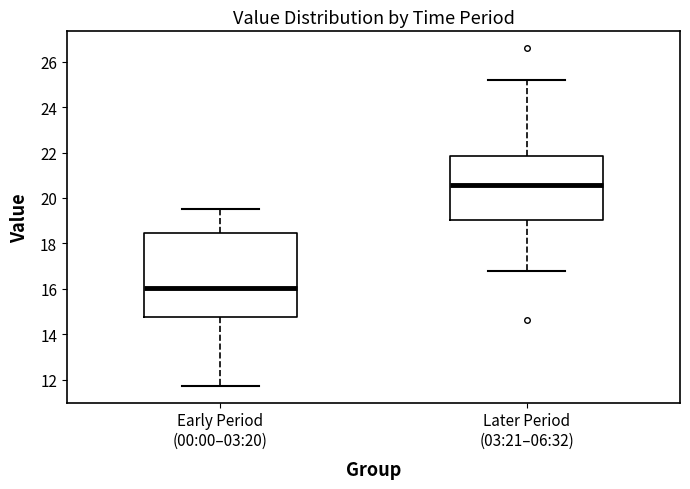

Where does the upper whisker of the box for Early Period (00:00–03:20) end on the y-axis? The values are not printed on the chart, so give them approximately, as read against the axis.

19.6